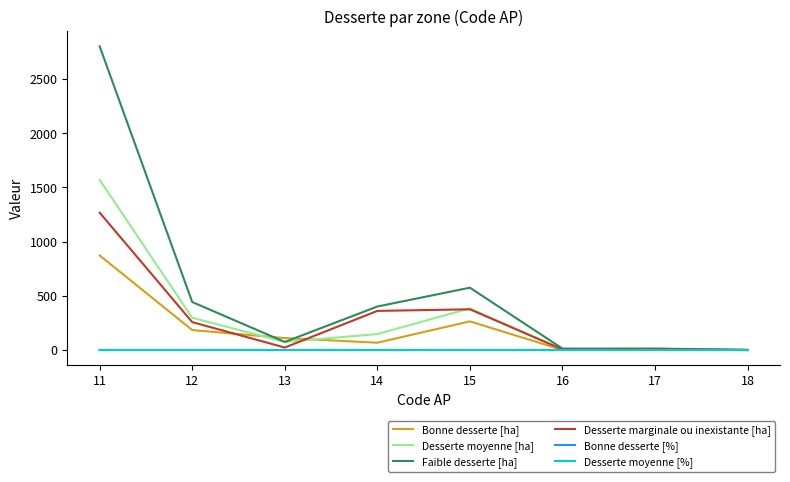

At which category is the sum across all series the highest?

11